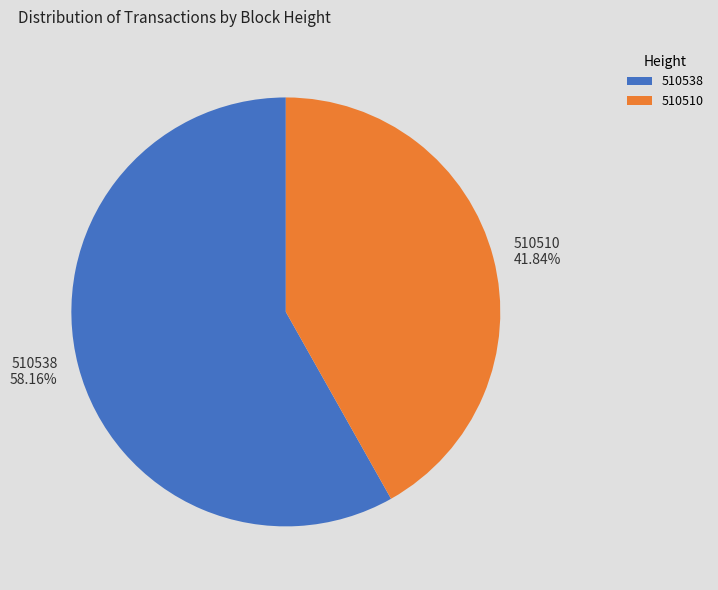

Is the sum of 510538 and 510510 greater than half?

Yes